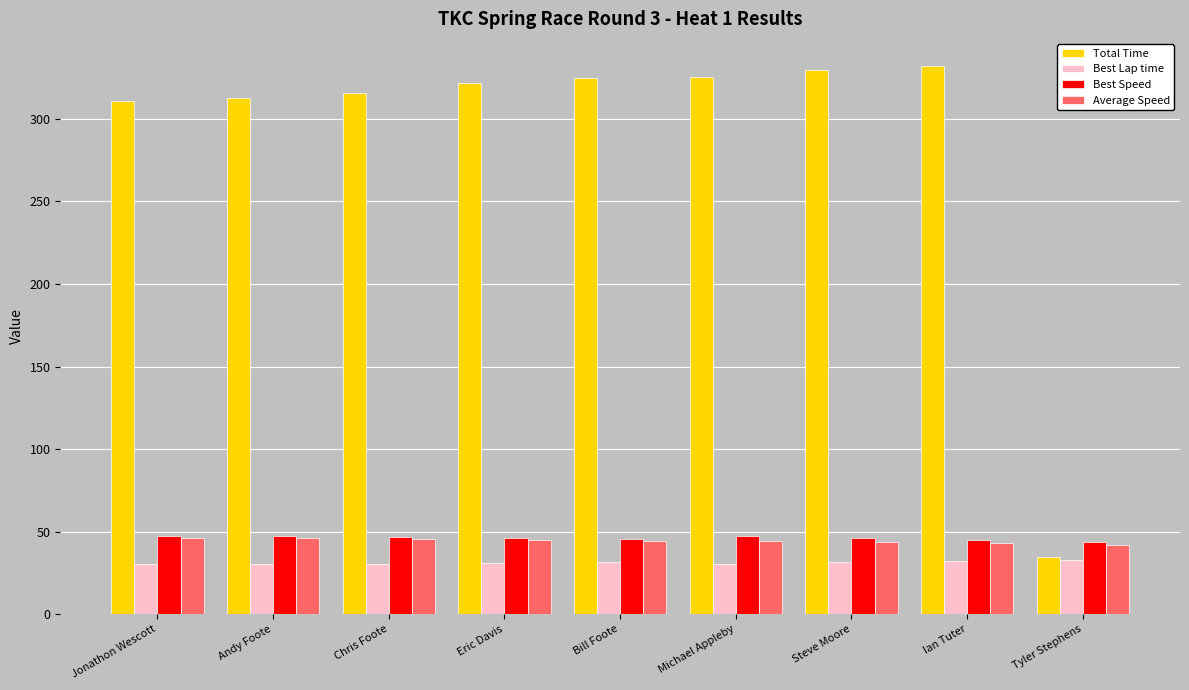

How many groups of bars are there?

9